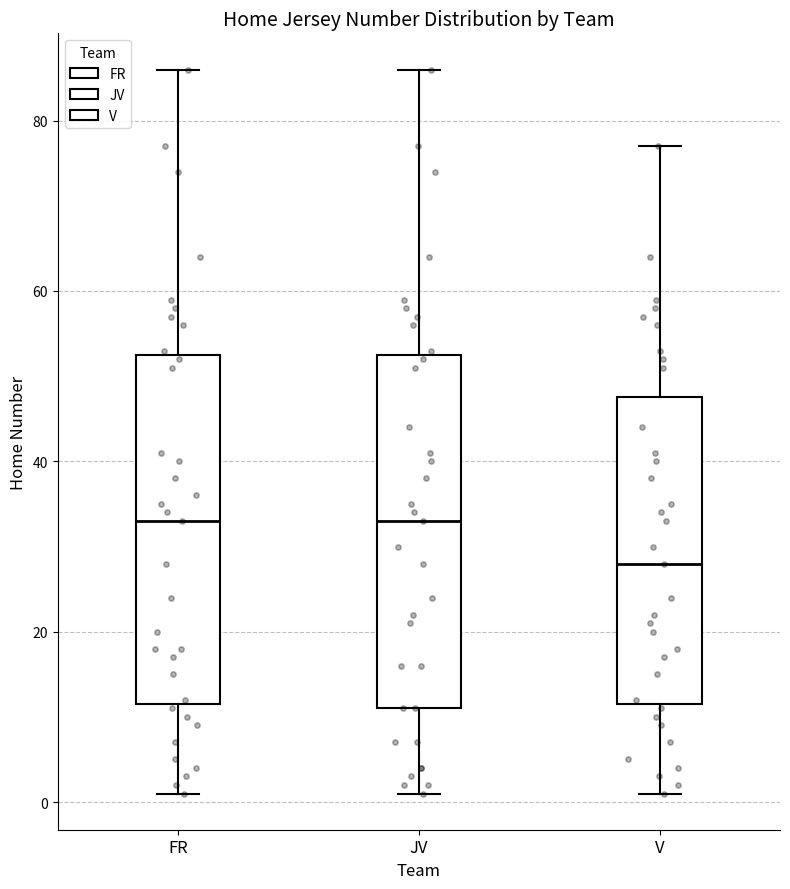

Where is the lower edge of the box for FR on the y-axis? The values are not printed on the chart, so give them approximately, as read against the axis.

12